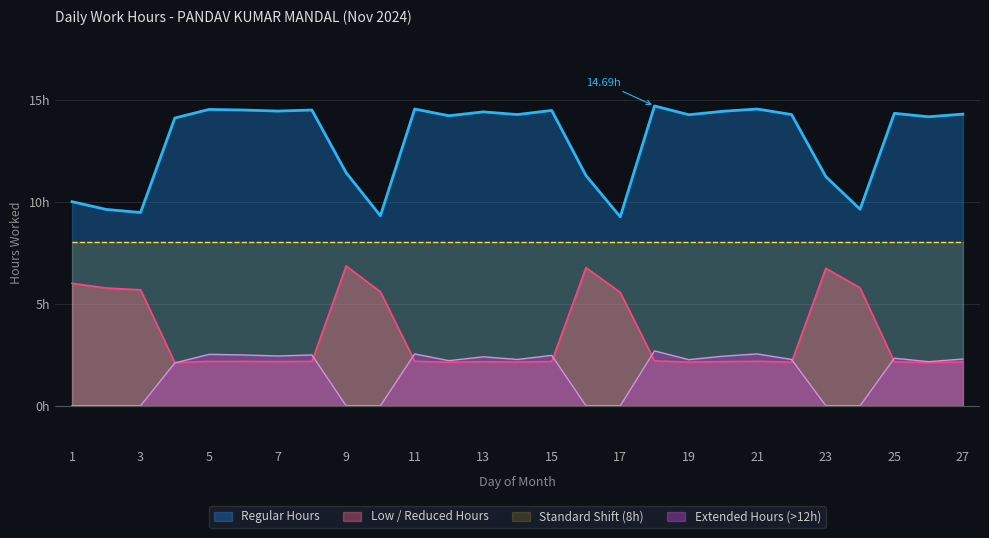

True or false: the data shows 9.5 at 3.

True